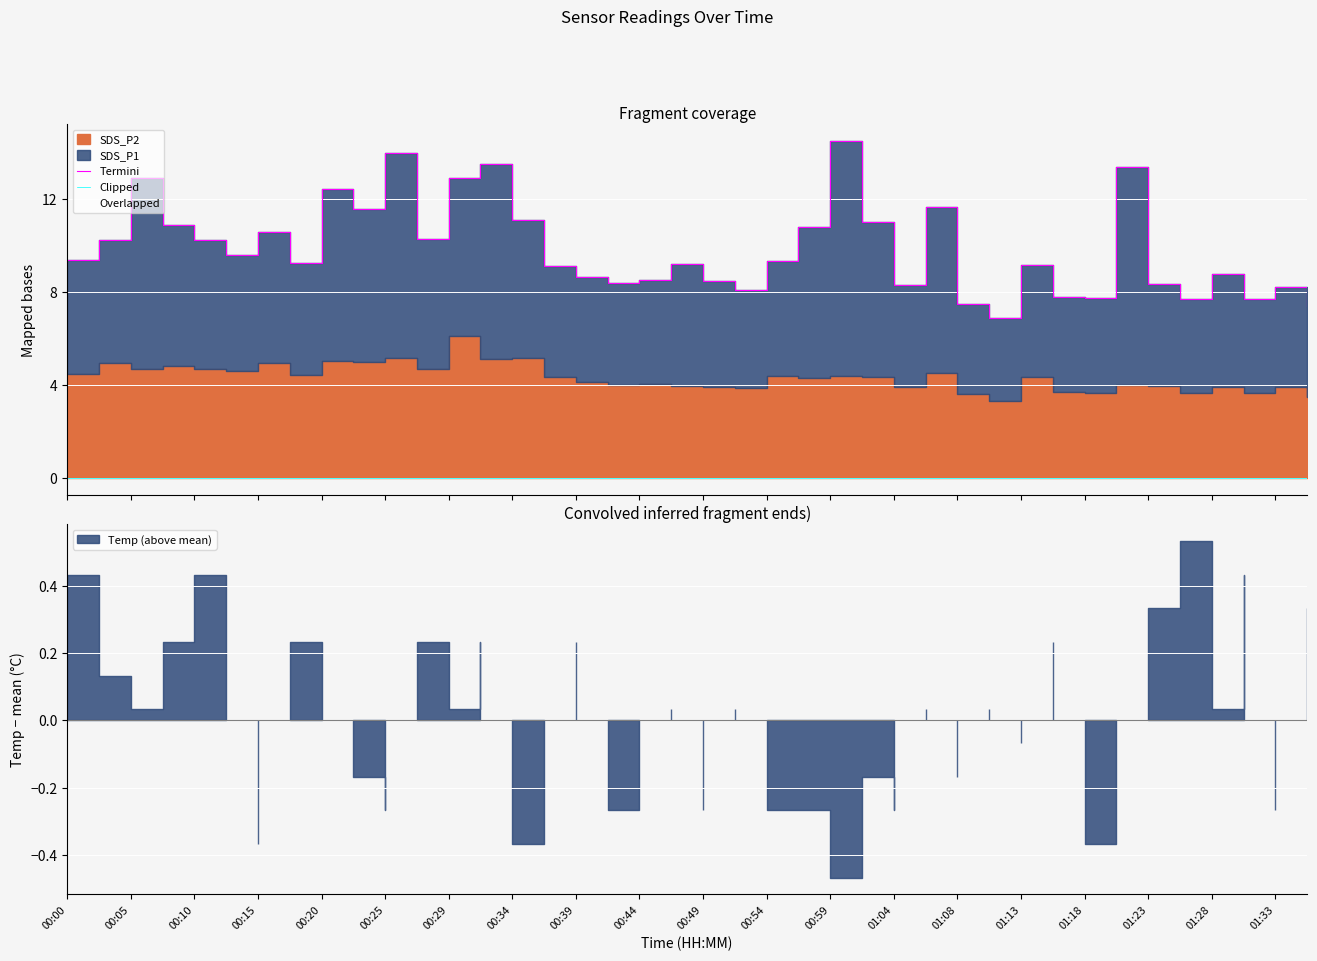

The value of Termini at 31 is 10.5. True or false?

False